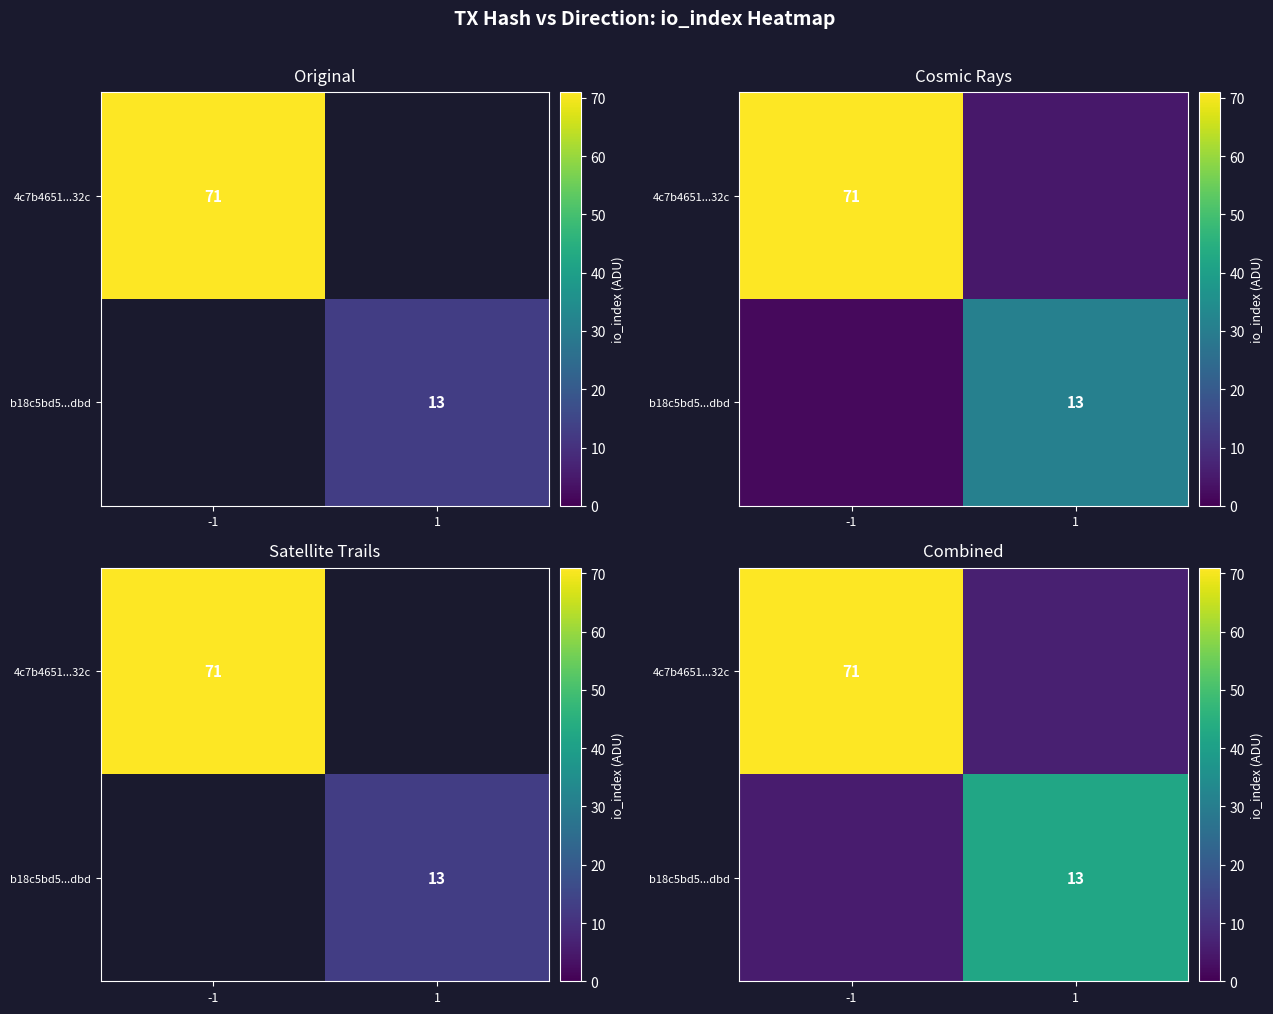

What is the difference between the 4c7b4651...32c values at 1 and -1?

82.7